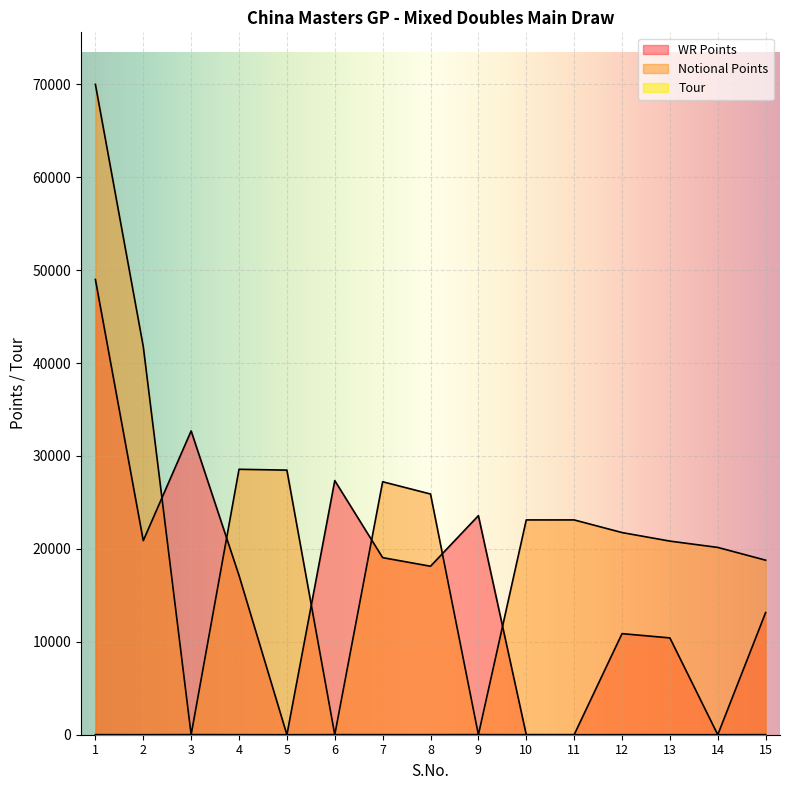

Reading left to right, transcribe all the data shown in this chart.

WR Points: 49000	20890	32700	17141	0	27350	19060	18135	23580	0	0	10880	10420	0	13150
Notional Points: 70000	41780	0	28569	28480	0	27229	25907	0	23120	23120	21760	20840	20160	18786
Tour: 7	5	12	6	0	10	7	7	12	0	0	4	3	0	7